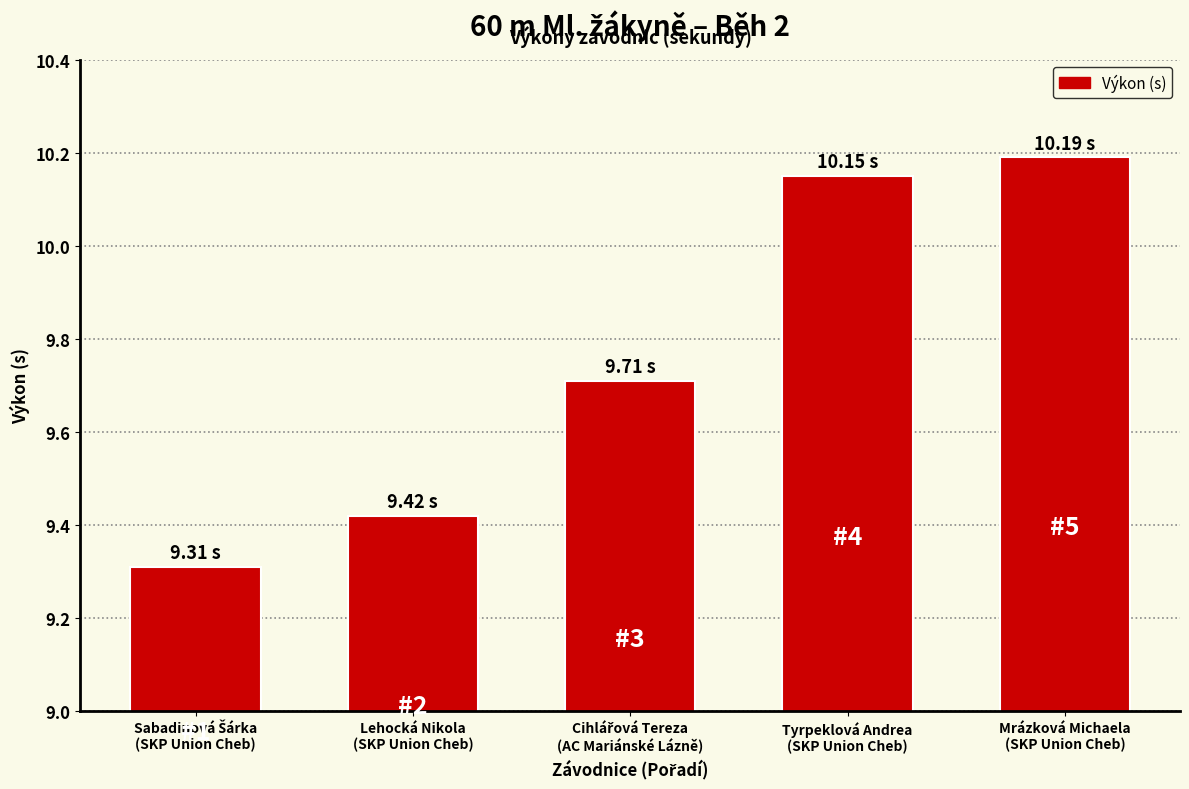

What is the sum of all values?

48.8